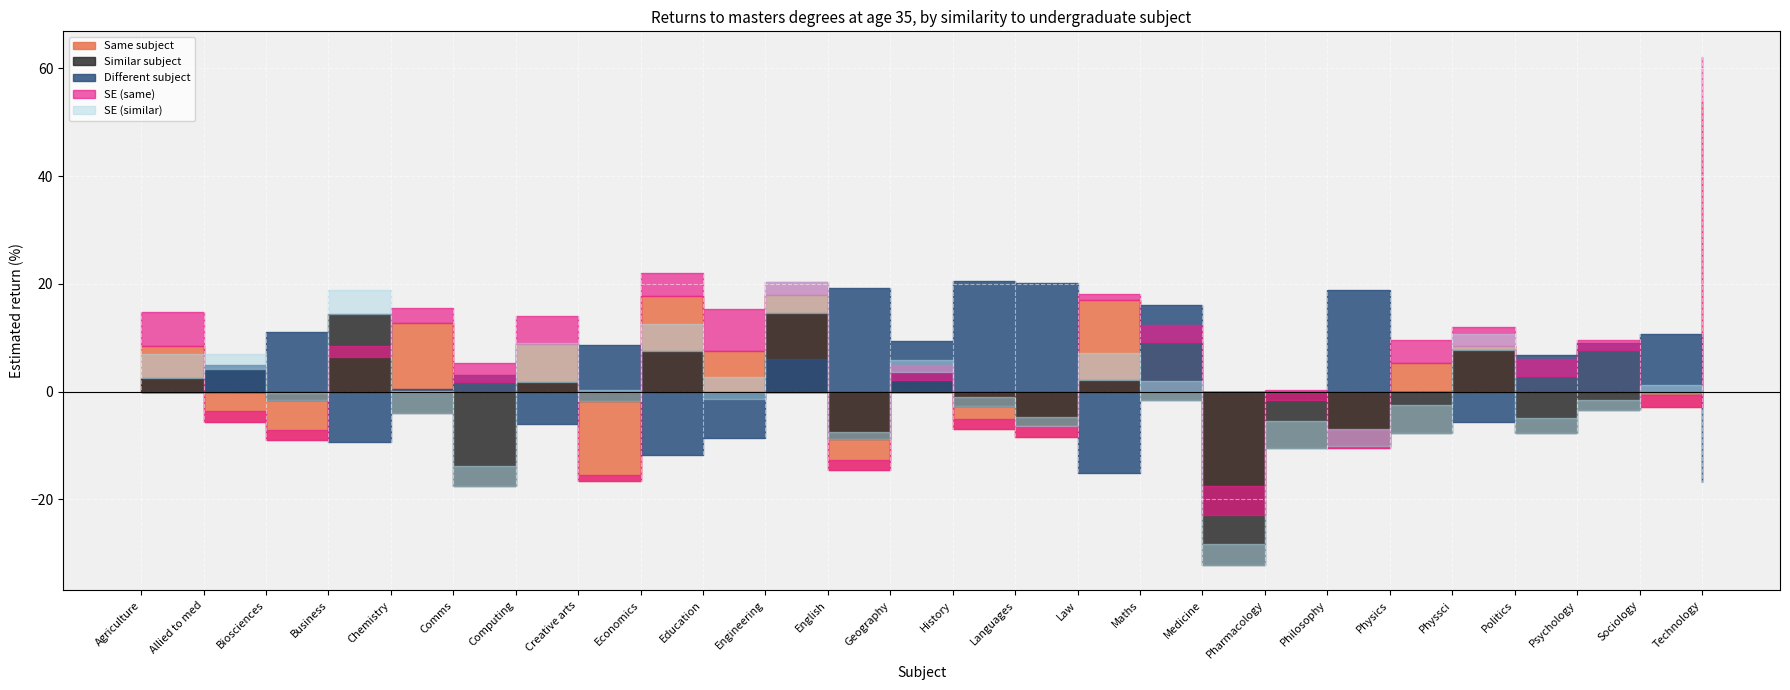

Reading right to left, list all the values displayed in this chart.

Same subject: Technology=53.7	Sociology=-2.8	Psychology=7.7	Politics=2.9	Physsci=8.6	Physics=5.3	Philosophy=-10.5	Pharmacology=-1.6	Medicine=-22.9	Maths=9.2	Law=16.9	Languages=-8.4	History=-7.0	Geography=2.1	English=-14.6	Engineering=17.9	Education=7.6	Economics=17.7	Creative arts=-16.6	Computing=8.8	Comms=1.8	Chemistry=12.7	Business=6.3	Biosciences=-8.9	Allied to med=-5.6	Agriculture=8.5
SE same: Technology=8.4	Sociology=2.1	Psychology=1.8	Politics=3.2	Physsci=3.4	Physics=4.2	Philosophy=3.5	Pharmacology=1.8	Medicine=5.4	Maths=3.2	Law=1.1	Languages=2.1	History=1.9	Geography=2.8	English=1.9	Engineering=2.5	Education=7.8	Economics=4.2	Creative arts=1.1	Computing=5.2	Comms=3.5	Chemistry=2.9	Business=2.0	Biosciences=1.7	Allied to med=2.0	Agriculture=6.2
Similar subject: Technology=0.0	Sociology=-0.3	Psychology=-3.5	Politics=-7.6	Physsci=7.8	Physics=-7.6	Philosophy=-10.1	Pharmacology=-10.4	Medicine=-32.2	Maths=-1.6	Law=2.1	Languages=-6.3	History=-2.7	Geography=3.7	English=-8.9	Engineering=14.7	Education=-1.4	Economics=7.6	Creative arts=-1.7	Computing=1.8	Comms=-17.4	Chemistry=-3.9	Business=14.5	Biosciences=-1.6	Allied to med=4.3	Agriculture=2.5
SE similar: Technology=0.0	Sociology=1.5	Psychology=1.9	Politics=2.7	Physsci=2.8	Physics=5.1	Philosophy=3.1	Pharmacology=5.0	Medicine=4.0	Maths=3.5	Law=5.1	Languages=1.7	History=1.6	Geography=2.2	English=1.4	Engineering=5.6	Education=4.2	Economics=4.9	Creative arts=2.0	Computing=7.2	Comms=3.6	Chemistry=4.1	Business=4.3	Biosciences=1.3	Allied to med=2.6	Agriculture=4.5
Different subject: Technology=-16.8	Sociology=10.8	Psychology=9.1	Politics=6.8	Physsci=-5.6	Physics=0.0	Philosophy=18.8	Pharmacology=0.0	Medicine=0.0	Maths=16.0	Law=-15.2	Languages=20.2	History=20.5	Geography=9.4	English=19.2	Engineering=6.1	Education=-8.5	Economics=-11.7	Creative arts=8.7	Computing=-6.1	Comms=3.1	Chemistry=0.6	Business=-9.3	Biosciences=11.1	Allied to med=4.8	Agriculture=0.0